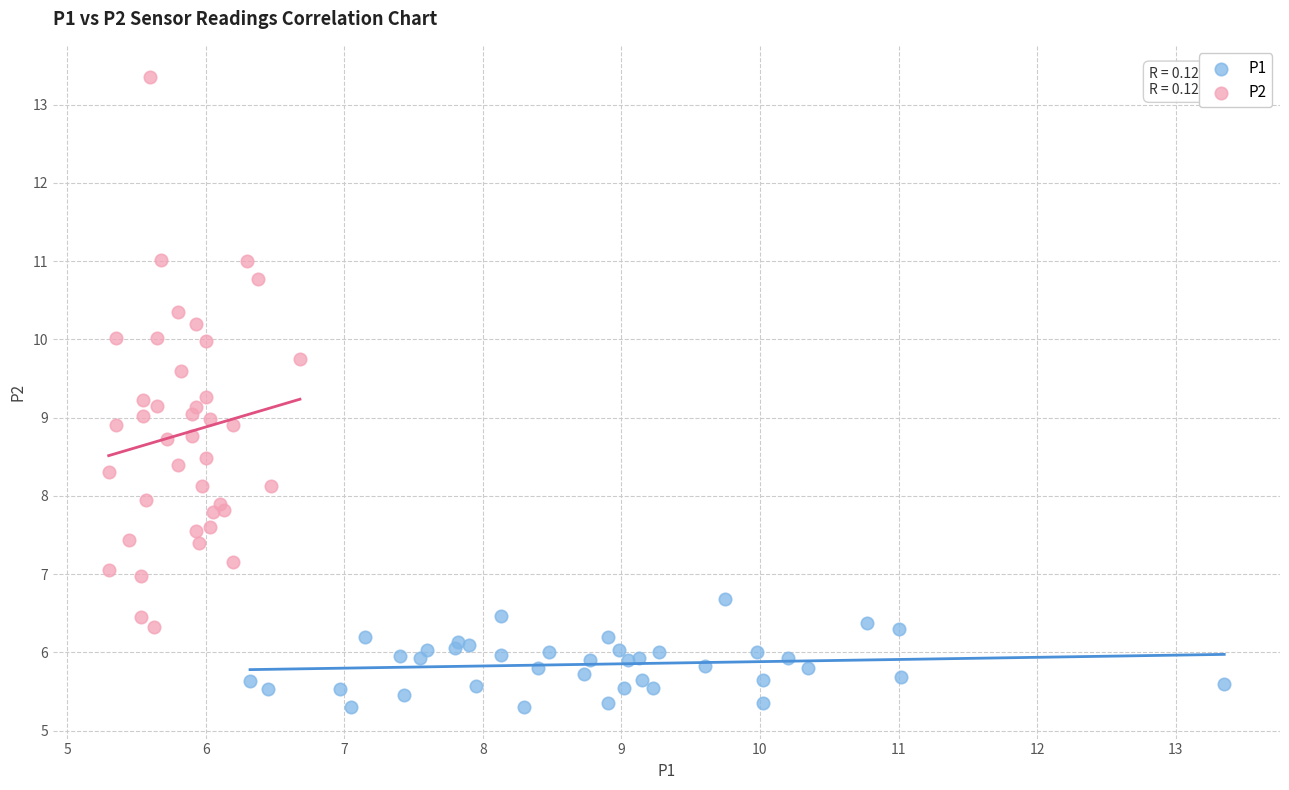

What are all the series names shown in the legend?

P1, P2